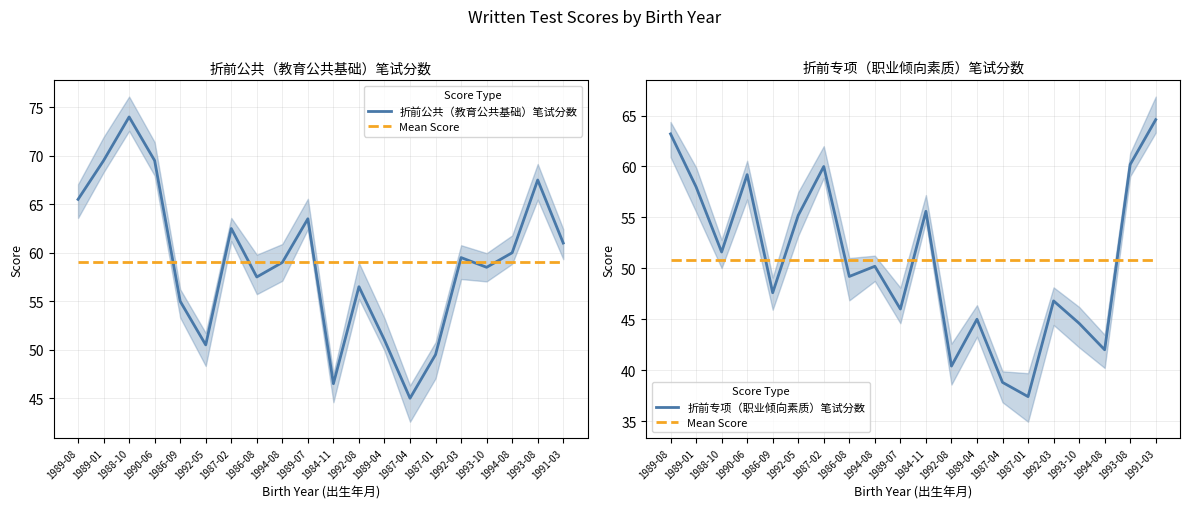

What is the smallest value displayed?

37.4